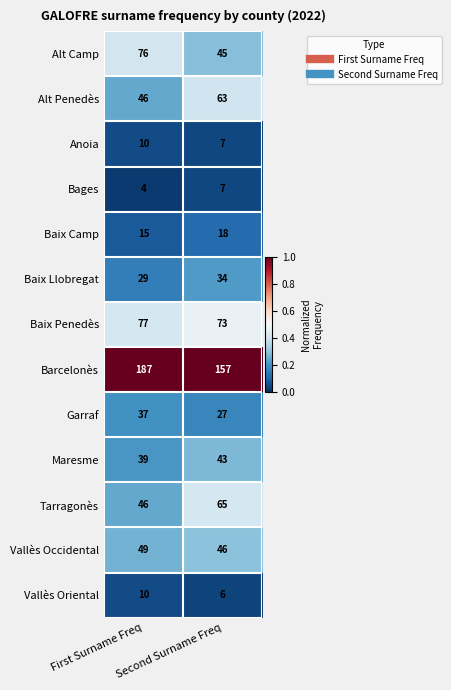

Which series has the largest total across all categories?

Barcelonès